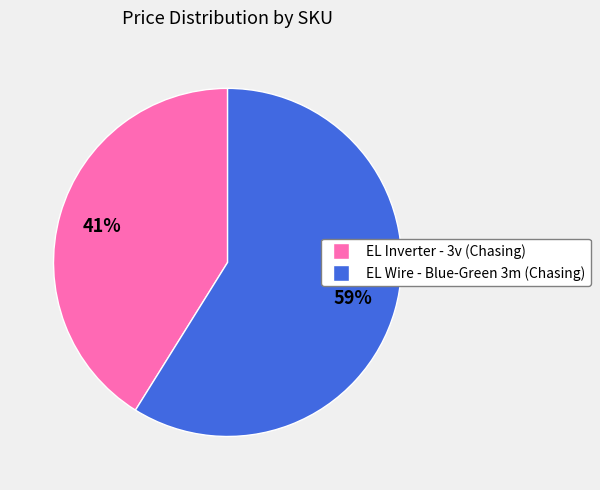

Rank the categories by value from highest to lowest.

EL Wire - Blue-Green 3m (Chasing), EL Inverter - 3v (Chasing)